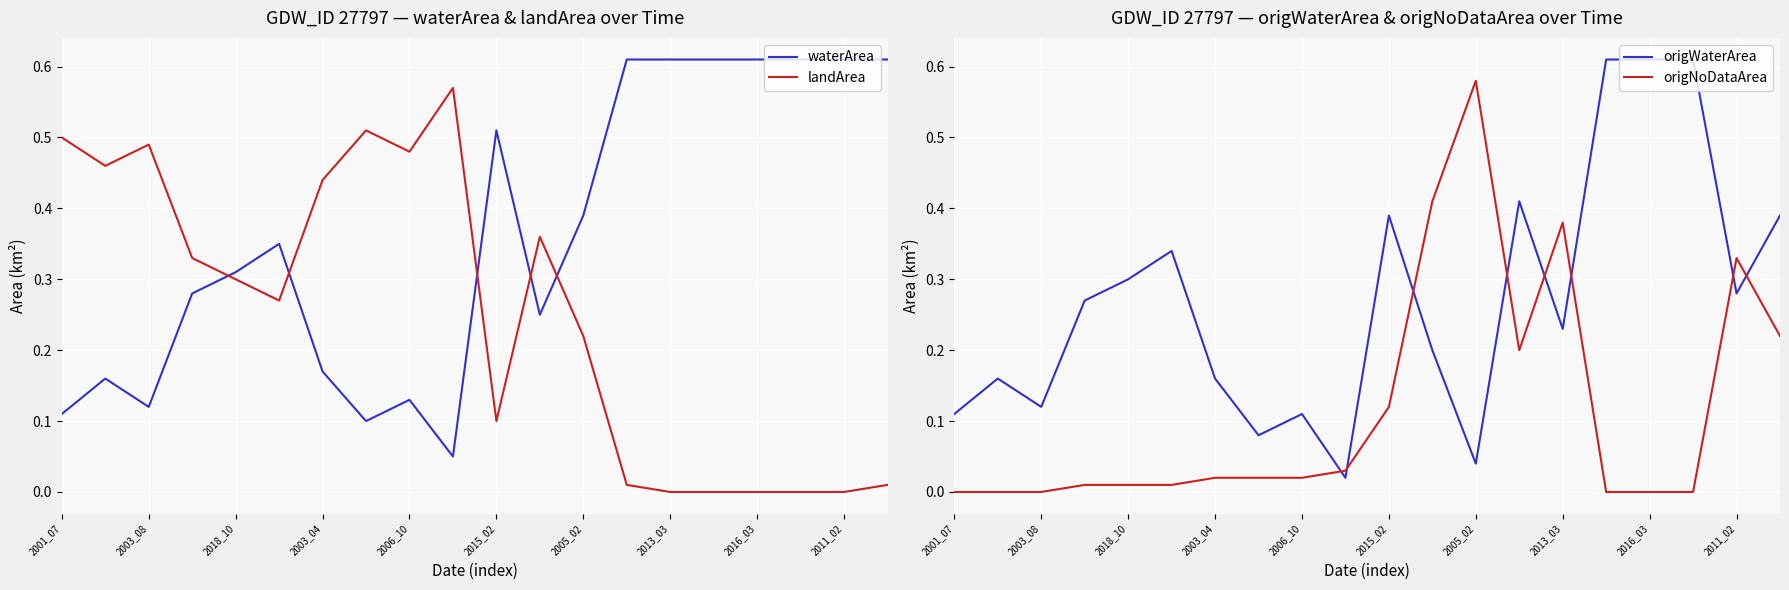

True or false: landArea and waterArea cross at least once.

True